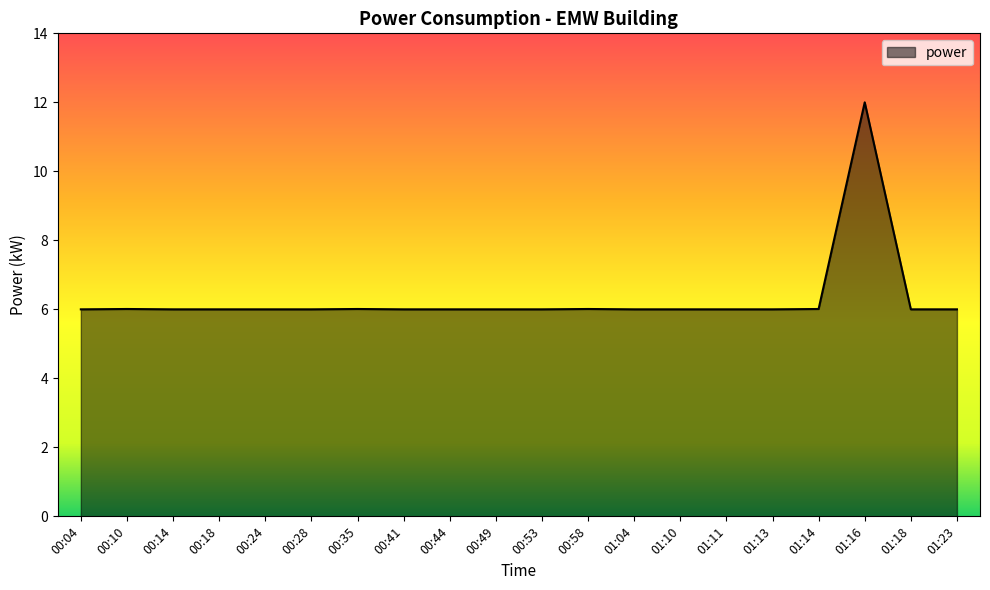

Which label corresponds to the largest value in the chart?

01:16